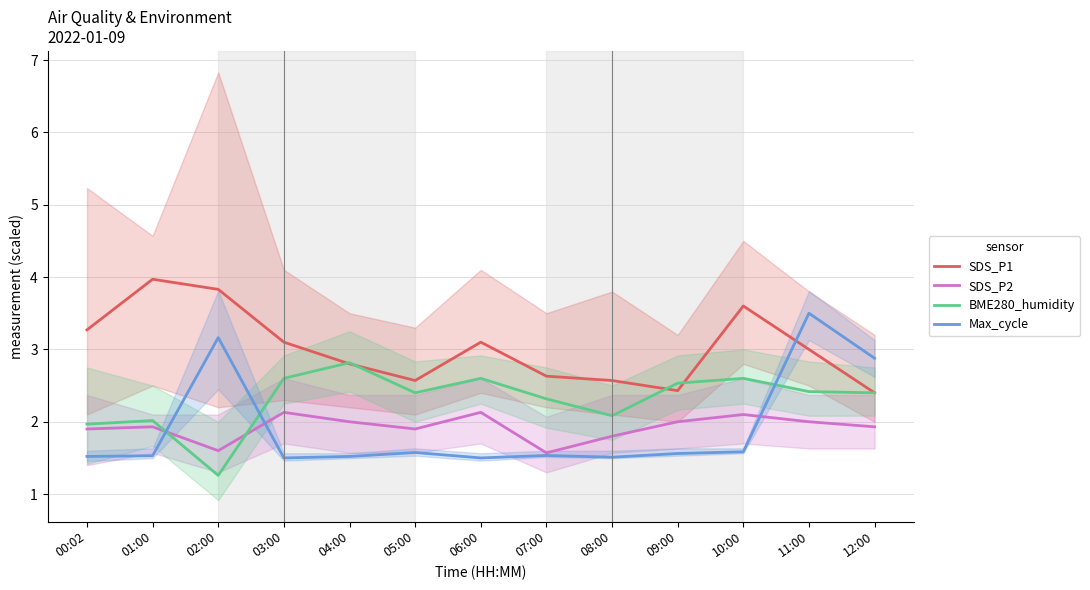

How many distinct data groups are displayed?

4